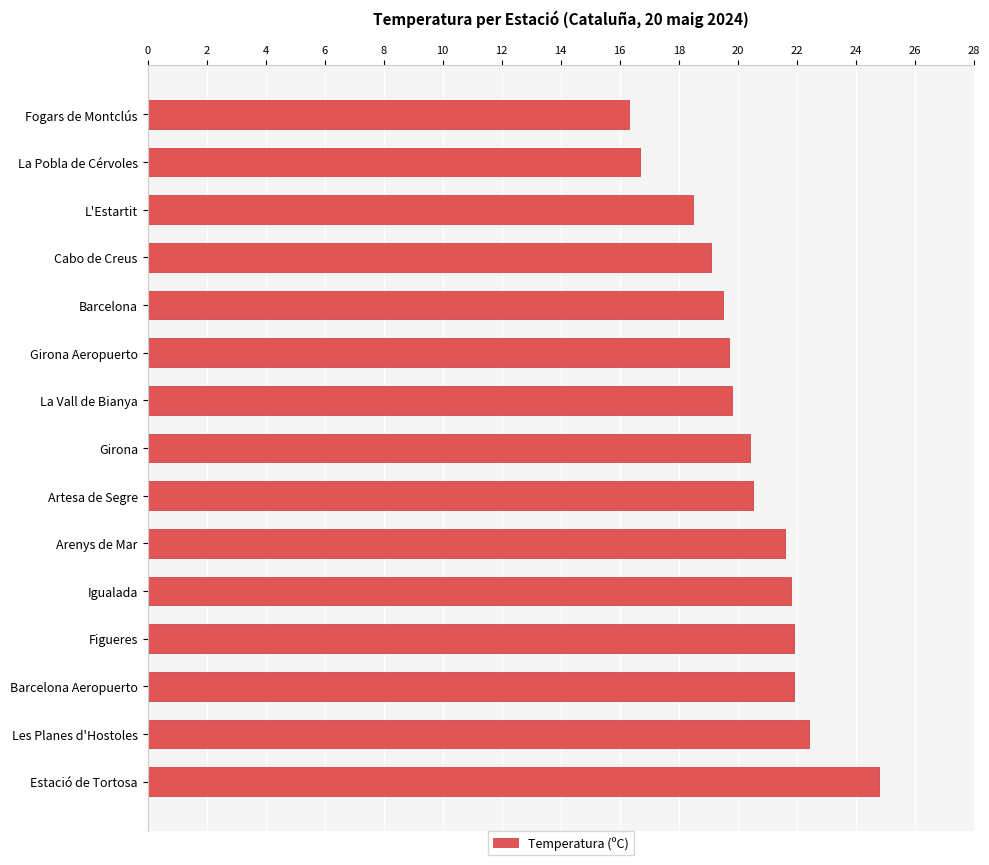

What is the smallest value displayed?

16.3